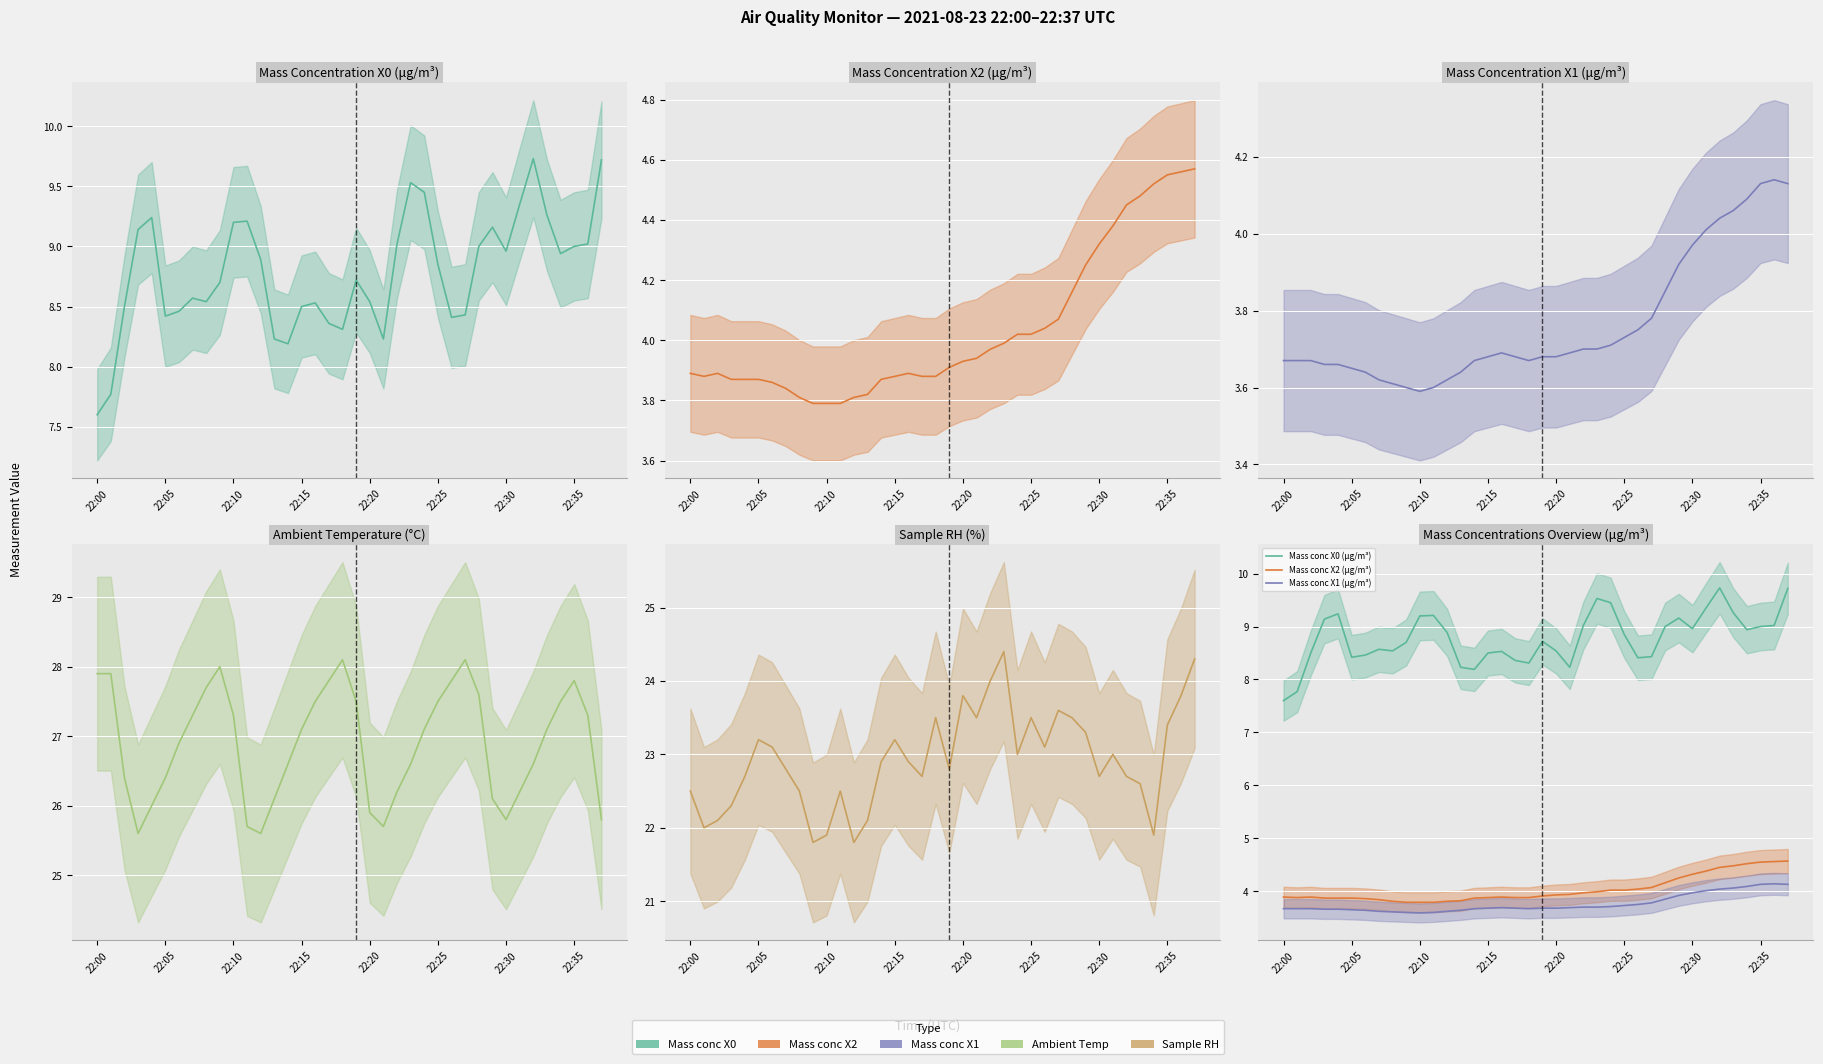

What is the value of the Mass conc X1 (μg/m³) point at the 33rd from the left?

4.0